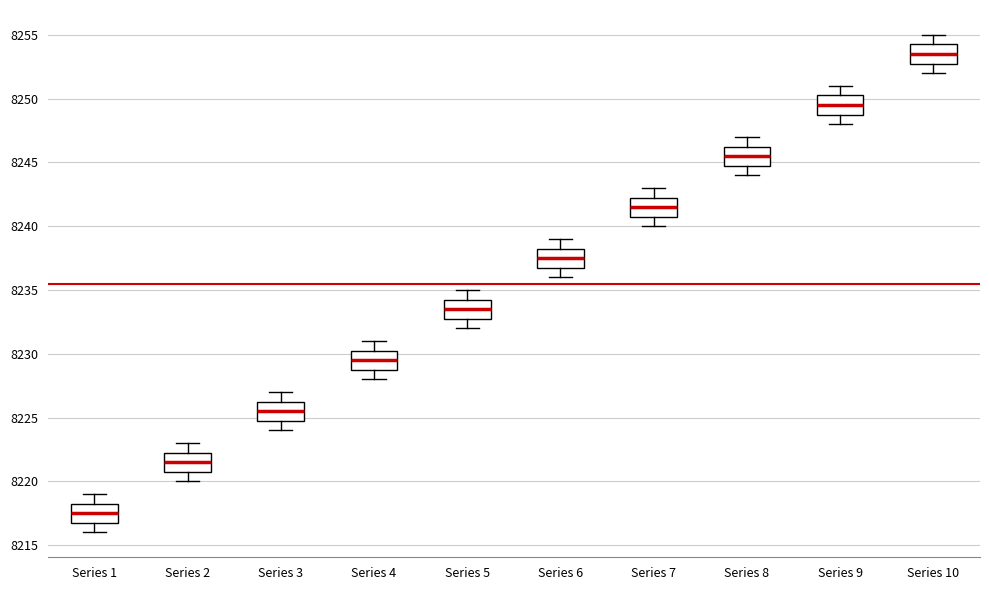

Reading left to right, transcribe this box plot: for each box, give where its median line is, the range the box spans, and where its two whiskers end, as read against the y-axis. The values are not printed on the chart, so give them approximately, as read against the axis.

Series 1: median 8217.5, box 8217.0 to 8218.5, whiskers 8216.0 to 8219.0
Series 2: median 8221.5, box 8221.0 to 8222.5, whiskers 8220.0 to 8223.0
Series 3: median 8225.5, box 8225.0 to 8226.5, whiskers 8224.0 to 8227.0
Series 4: median 8229.5, box 8229.0 to 8230.5, whiskers 8228.0 to 8231.0
Series 5: median 8233.5, box 8233.0 to 8234.5, whiskers 8232.0 to 8235.0
Series 6: median 8237.5, box 8237.0 to 8238.5, whiskers 8236.0 to 8239.0
Series 7: median 8241.5, box 8241.0 to 8242.5, whiskers 8240.0 to 8243.0
Series 8: median 8245.5, box 8245.0 to 8246.5, whiskers 8244.0 to 8247.0
Series 9: median 8249.5, box 8249.0 to 8250.5, whiskers 8248.0 to 8251.0
Series 10: median 8253.5, box 8253.0 to 8254.5, whiskers 8252.0 to 8255.0